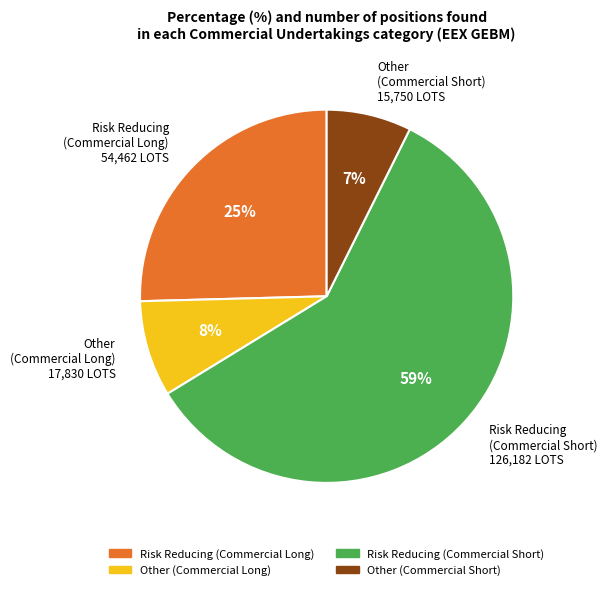

Which category accounts for the majority?

Risk Reducing (Commercial Short) 126,182 LOTS